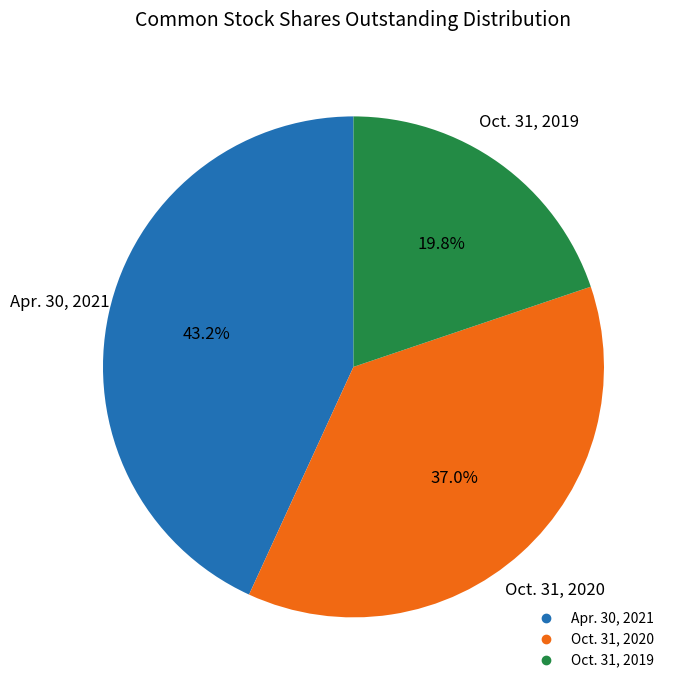

Is there a majority slice in this chart?

No